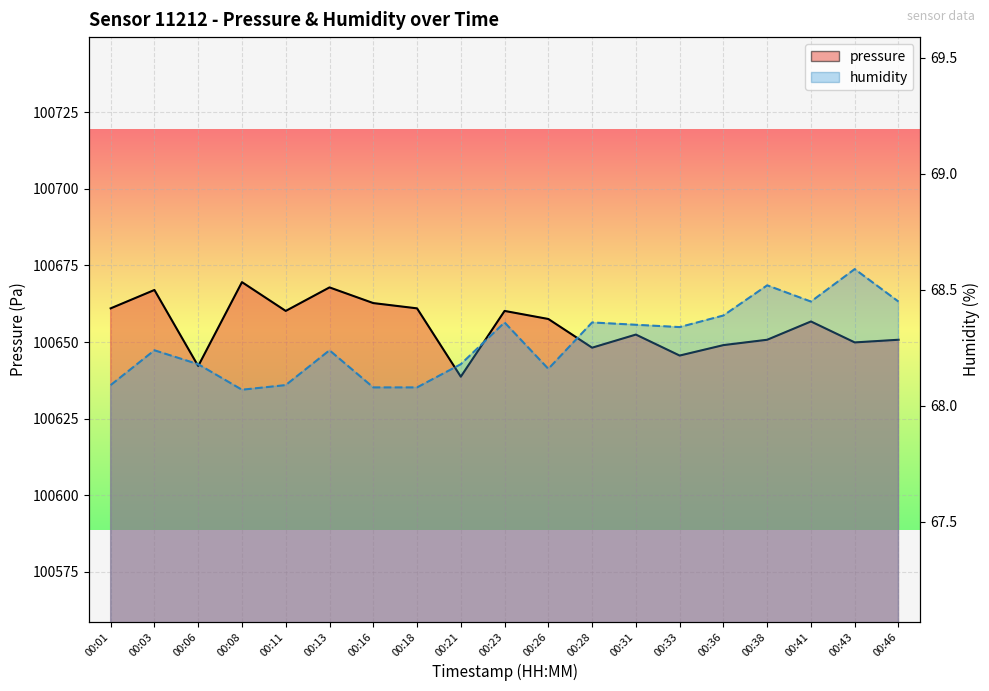

Rank the categories by pressure value from highest to lowest.

00:08, 00:13, 00:03, 00:16, 00:01, 00:18, 00:11, 00:23, 00:26, 00:41, 00:31, 00:38, 00:46, 00:43, 00:36, 00:28, 00:33, 00:06, 00:21